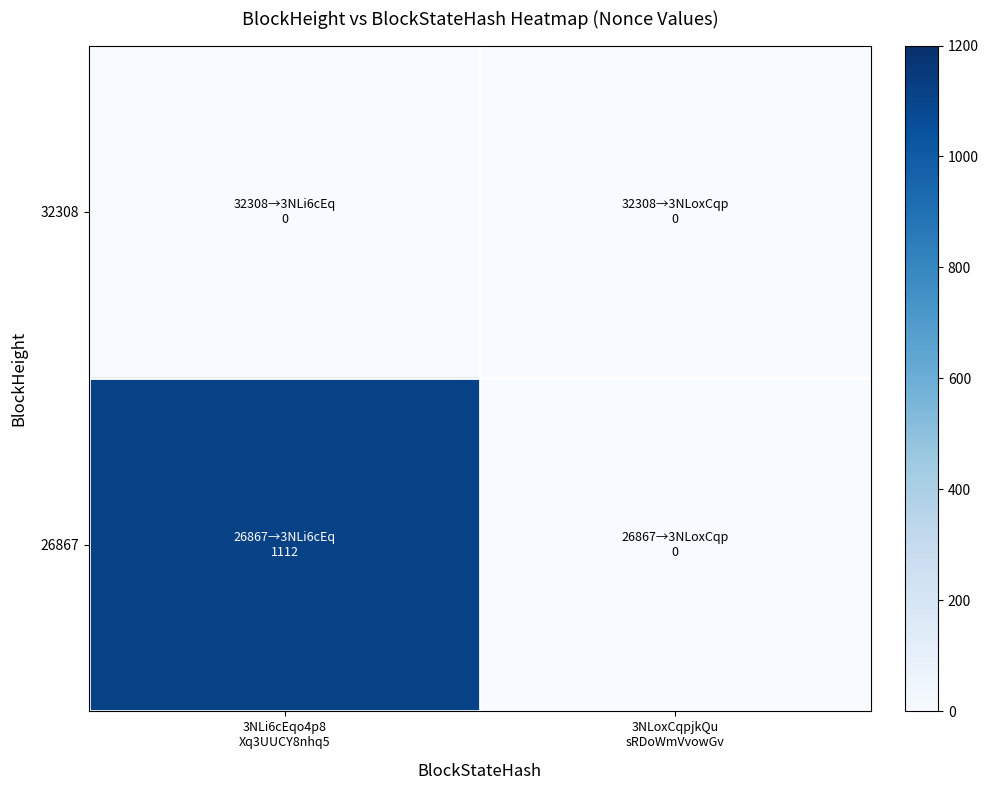

Rank the series at 3NLi6cEqo4p8 Xq3UUCY8nhq5 from highest to lowest value.

26867, 32308